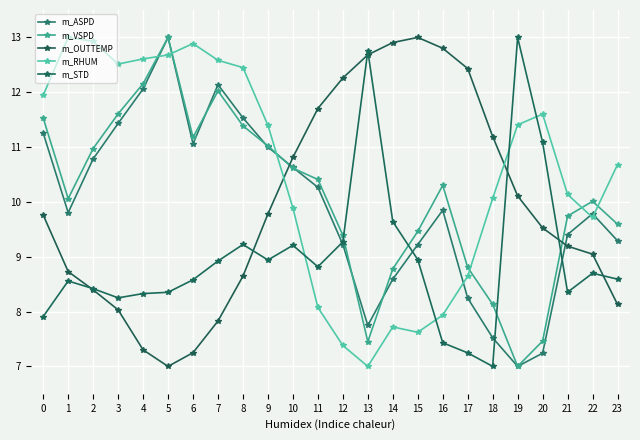

Read the m_VSPD value at 8.

11.4